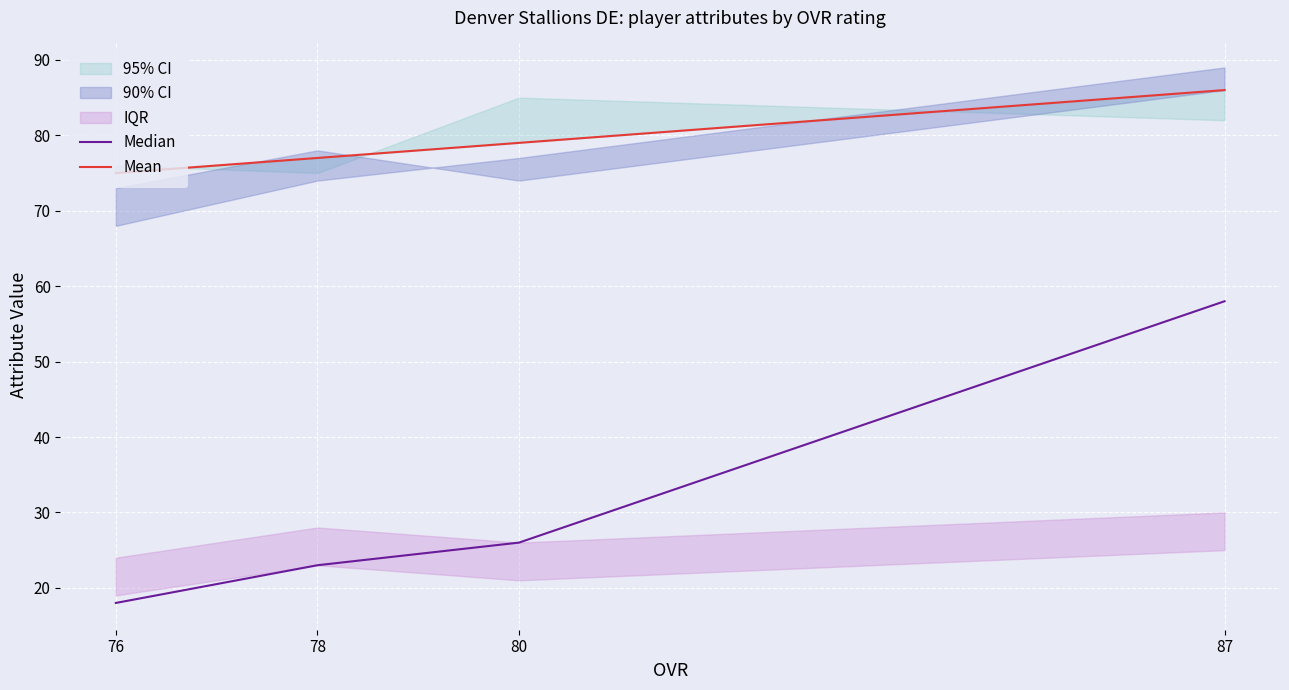

How many values in the Median series are below 26?

2